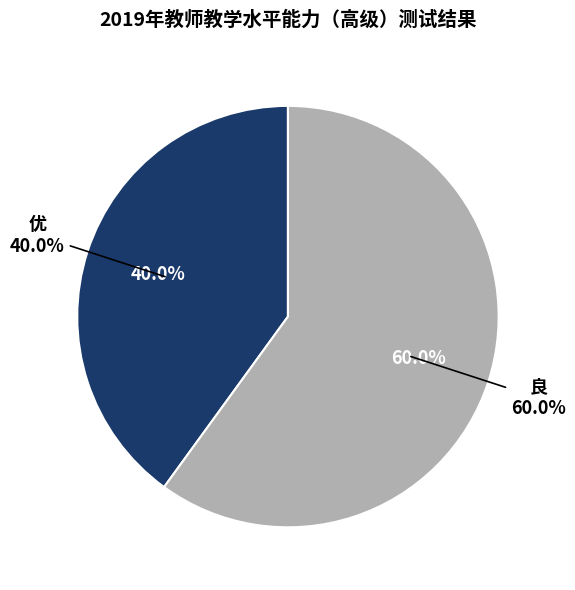

To the nearest percent, what percentage of the pie is 良?

60%